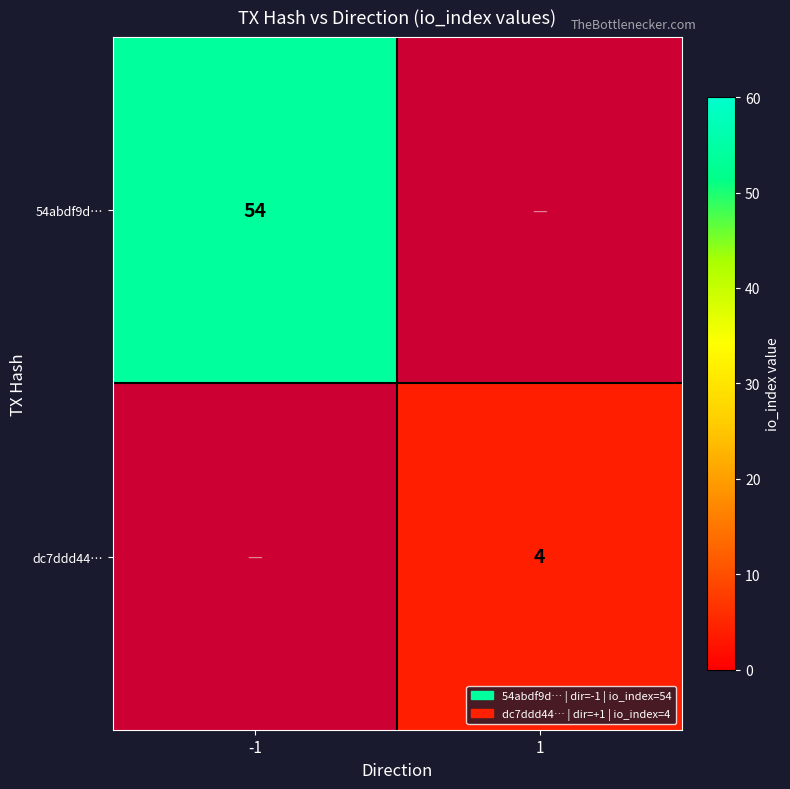

Is it true that 54abdf9d… equals 84 at -1?

False